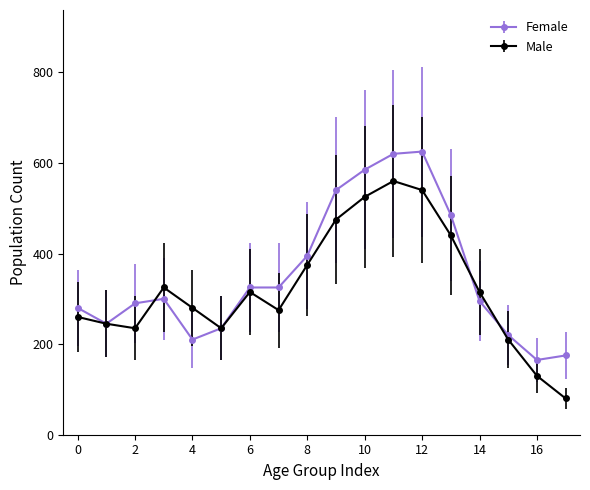

What is the maximum value for Male?

560